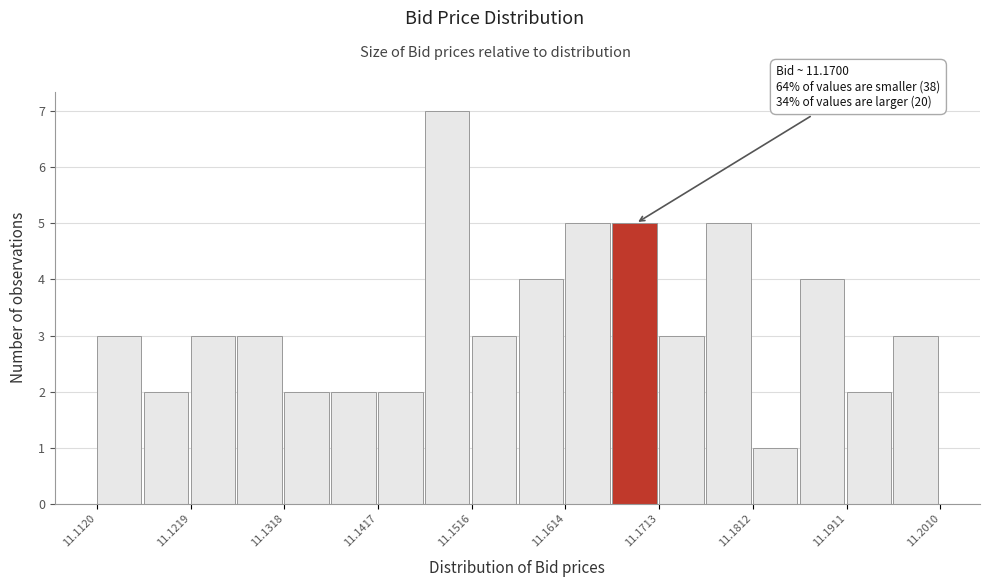

Over which range of the x-axis is the bar tallest?

11.147 to 11.152